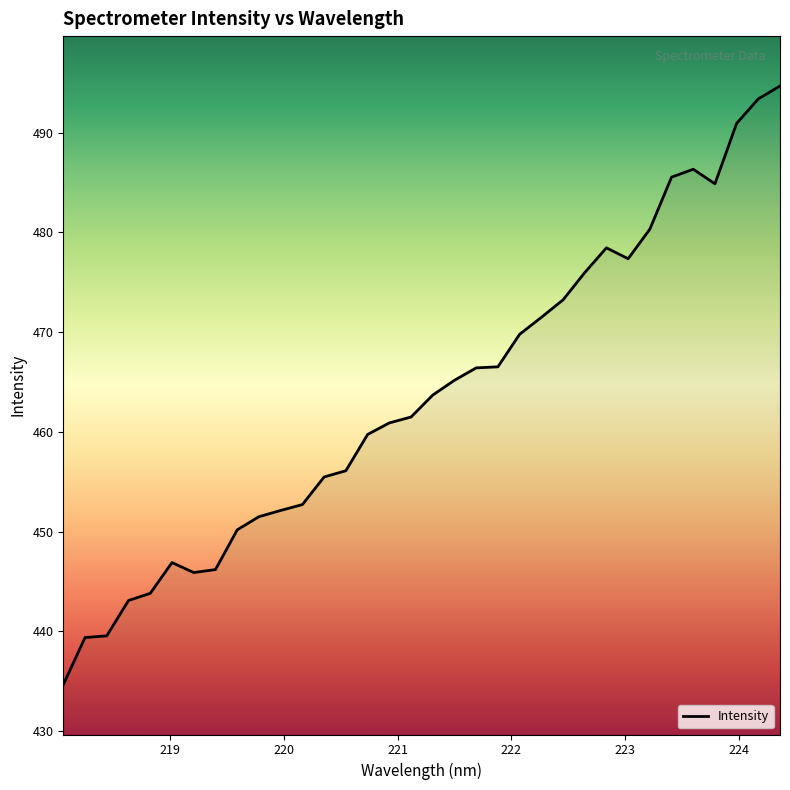

What is the smallest value displayed?

434.7